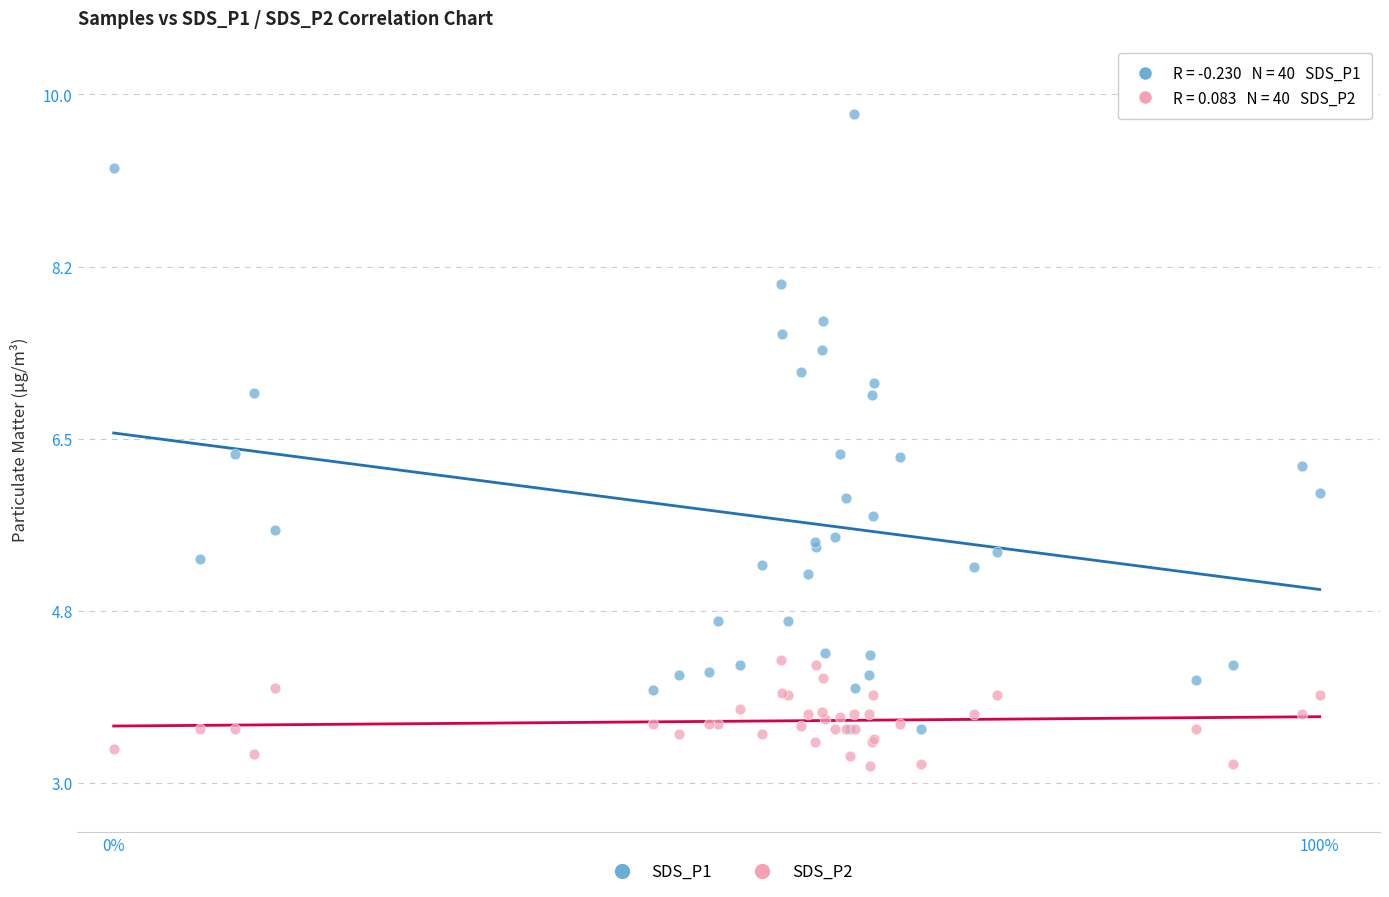

Which series reaches the maximum Y coordinate?

SDS_P1